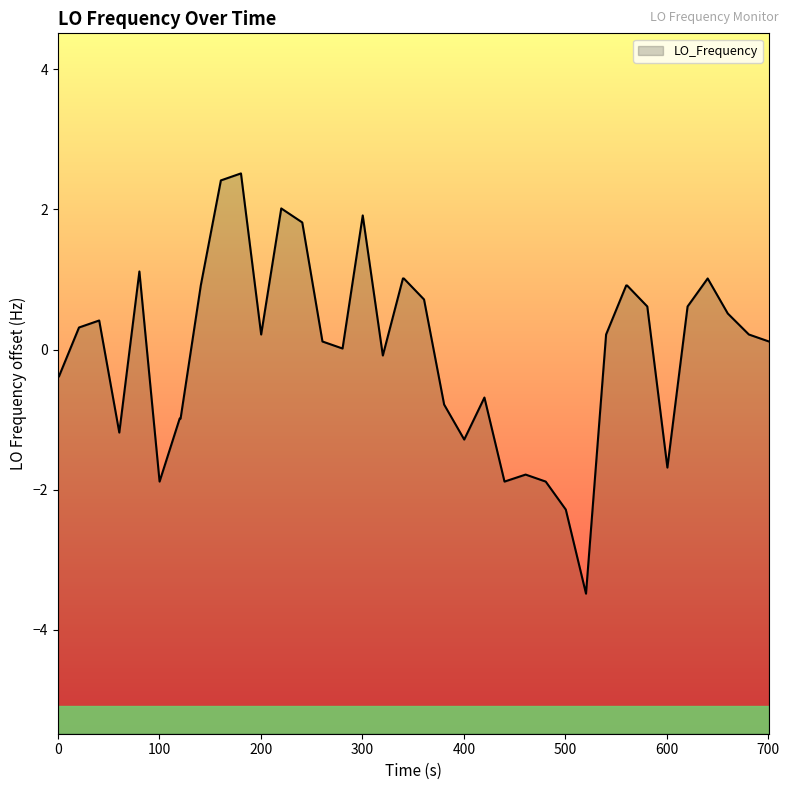

What is the difference between the maximum and minimum values?

6.0